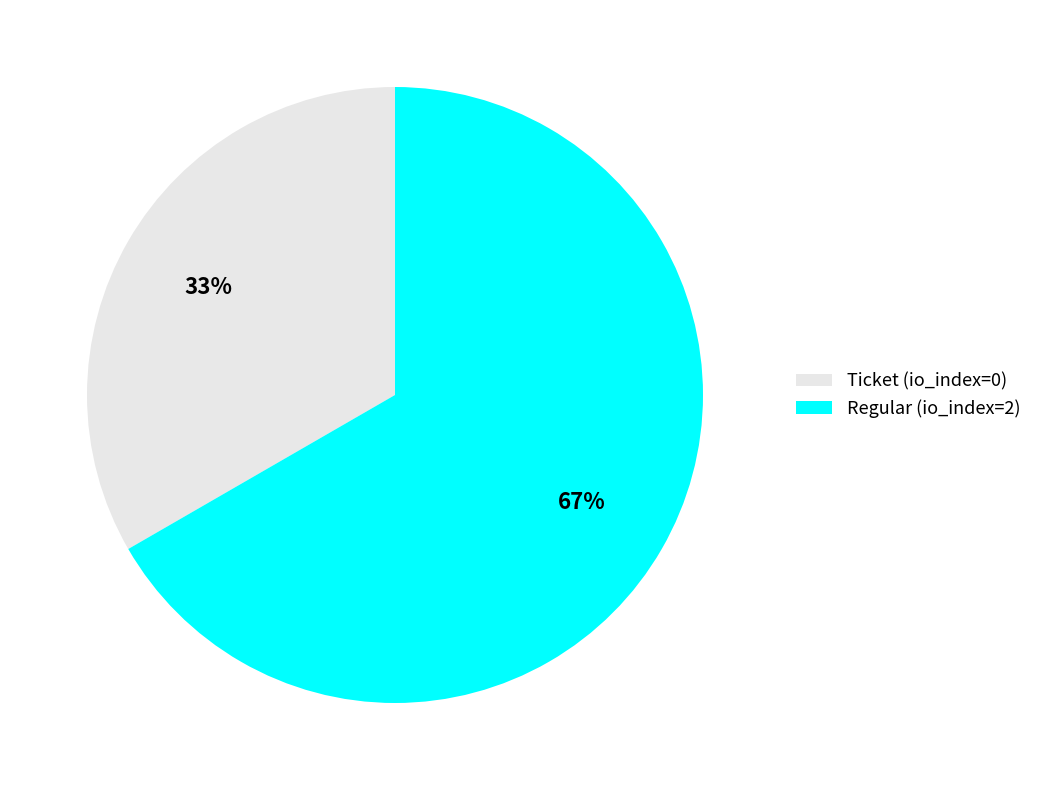

The Regular (io_index=2) slice represents 76% of the pie. True or false?

False